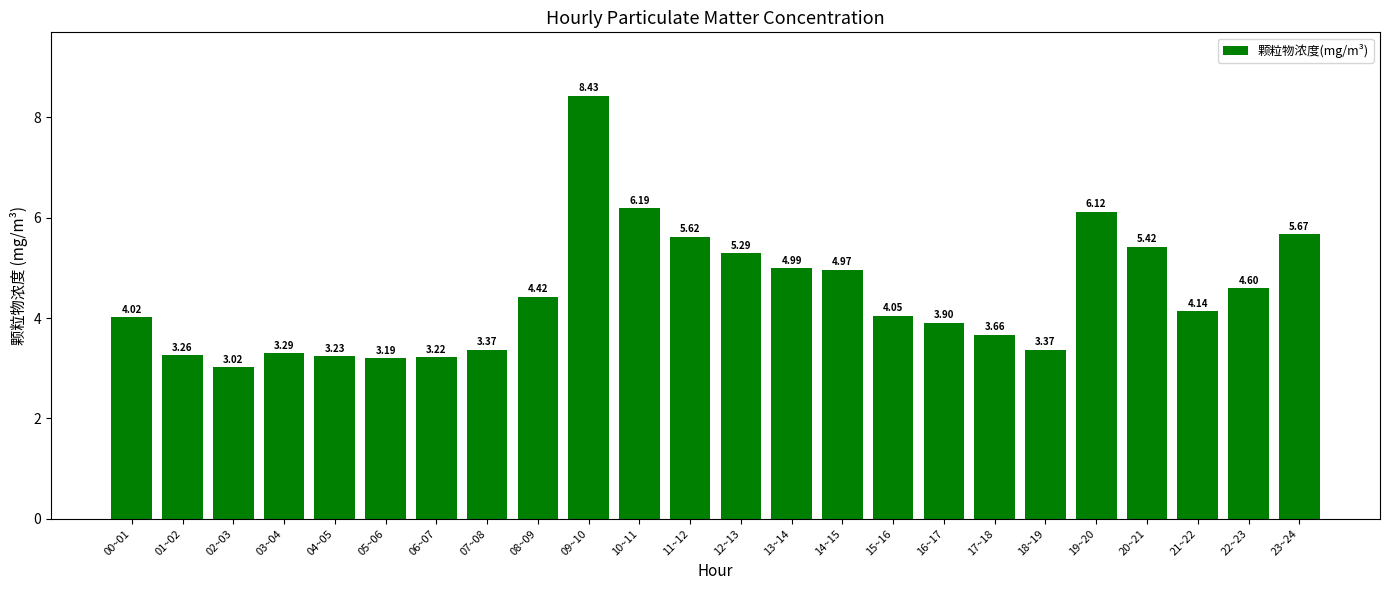

What is the change in value from 16~17 to 20~21?

+1.5